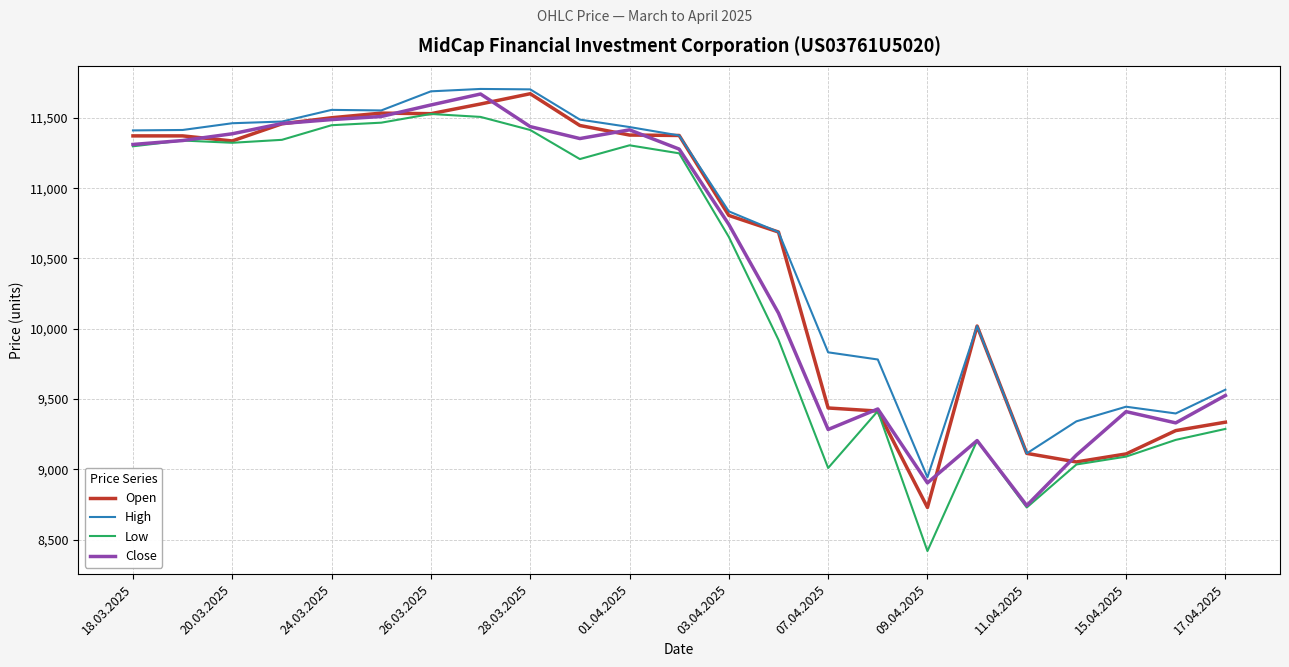

Which series has the widest spread of values?

Low